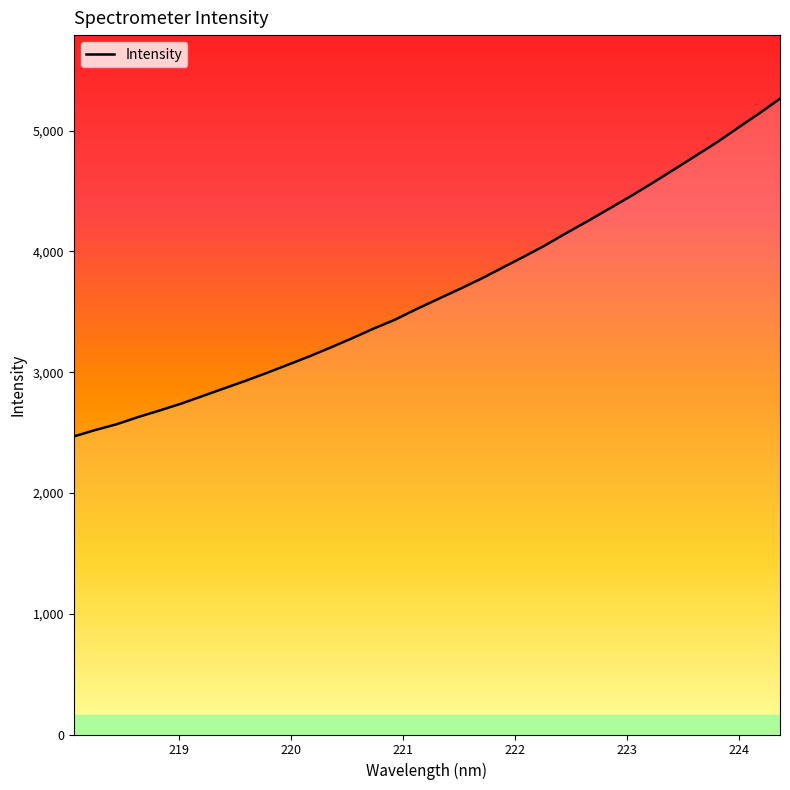

What is the difference between the maximum and minimum values?

2796.7